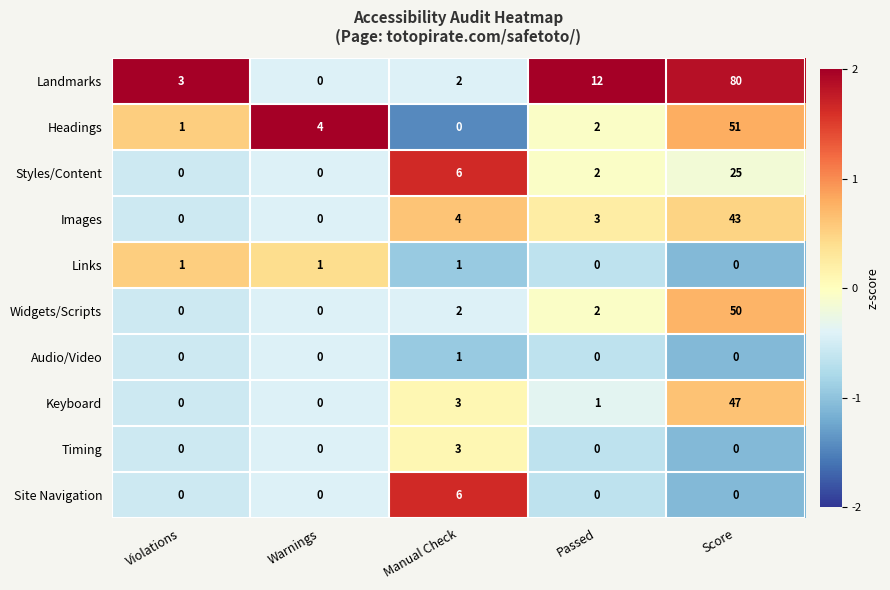

What is the difference between the maximum and minimum values in the Site Navigation series?

6